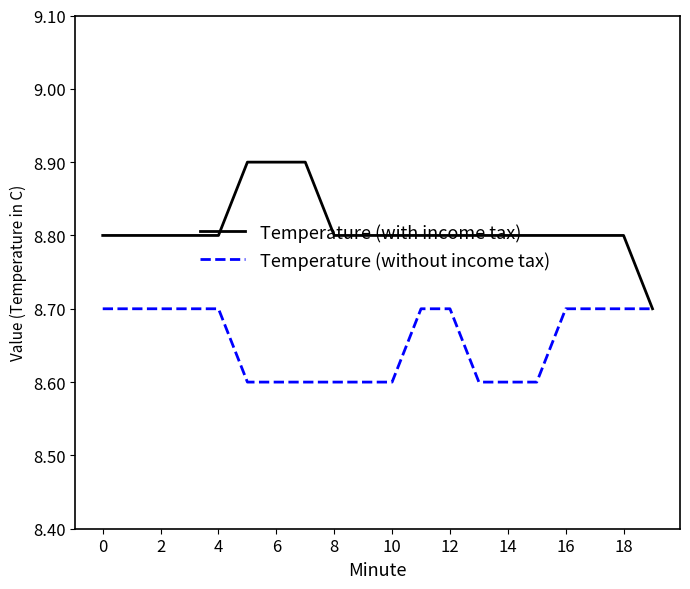

Does the chart display data point markers on the line(s)?

No